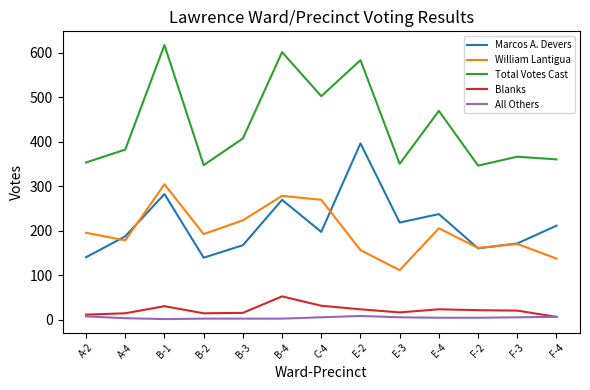

What is the difference between the William Lantigua values at B-2 and B-4?

86